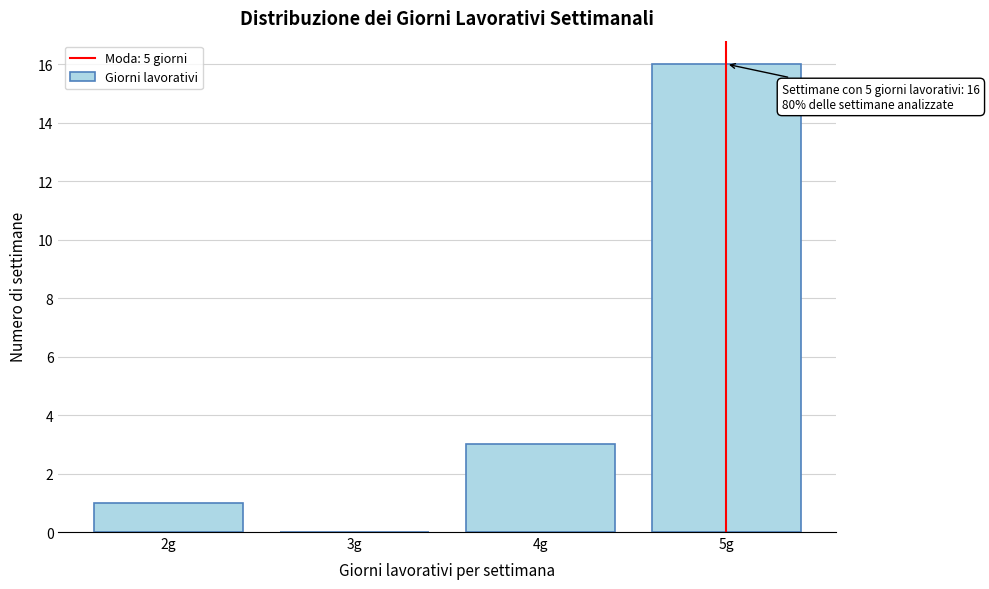

Over which range of the x-axis is the bar tallest?

4.5 to 5.5